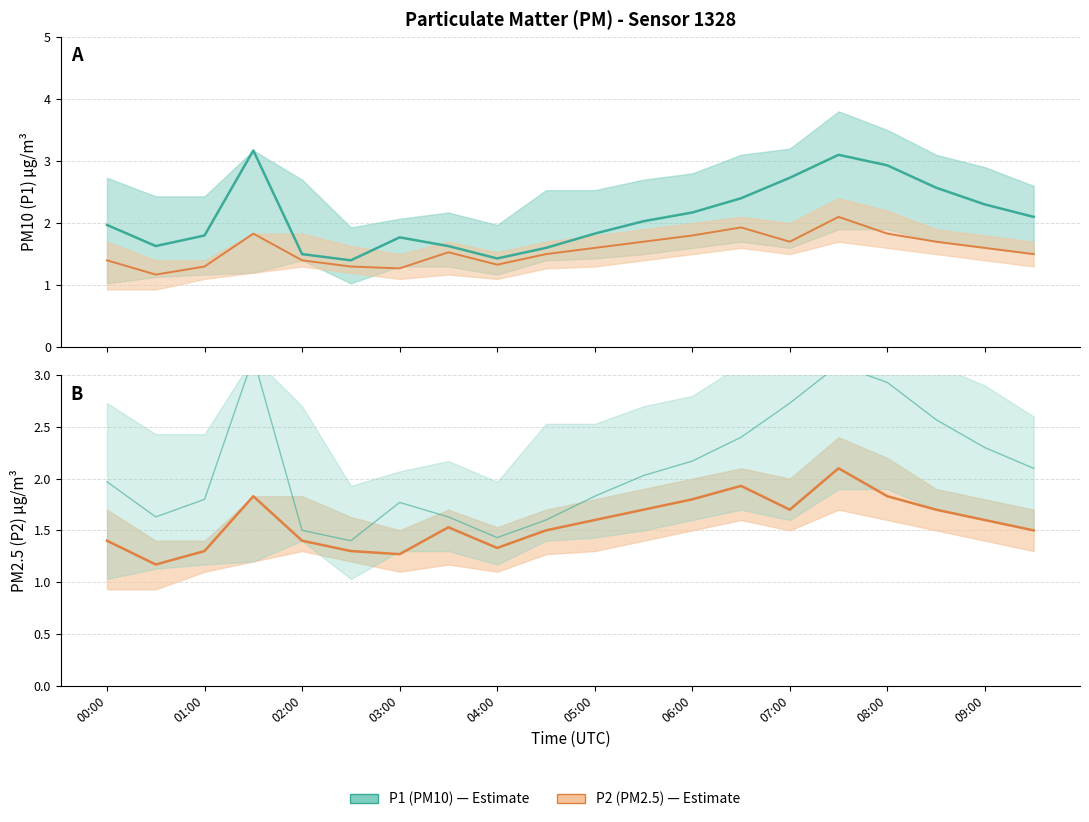

Reading left to right, extract all data points from this chart.

P1 (PM10): 2.0	1.6	1.8	3.2	1.5	1.4	1.8	1.6	1.4	1.6	1.8	2.0	2.2	2.4	2.7	3.1	2.9	2.6	2.3	2.1
P2 (PM2.5): 1.4	1.2	1.3	1.8	1.4	1.3	1.3	1.5	1.3	1.5	1.6	1.7	1.8	1.9	1.7	2.1	1.8	1.7	1.6	1.5